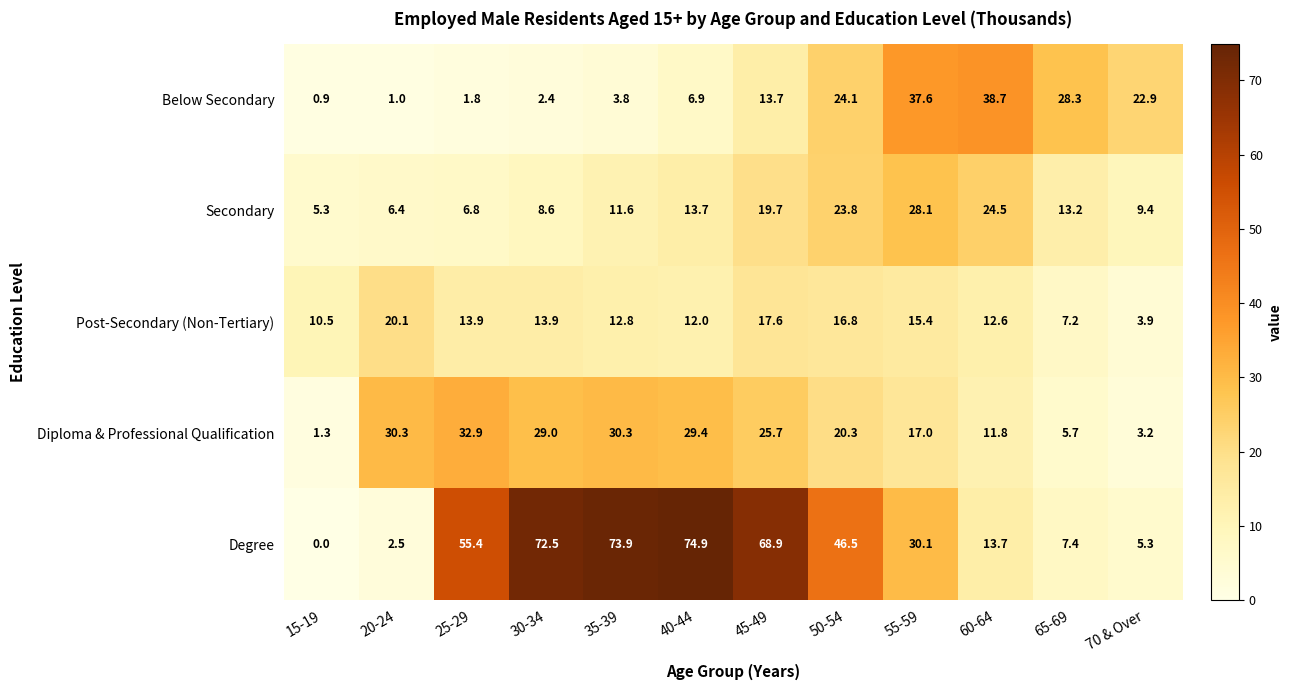

At how many categories does at least one series exceed 60?

4